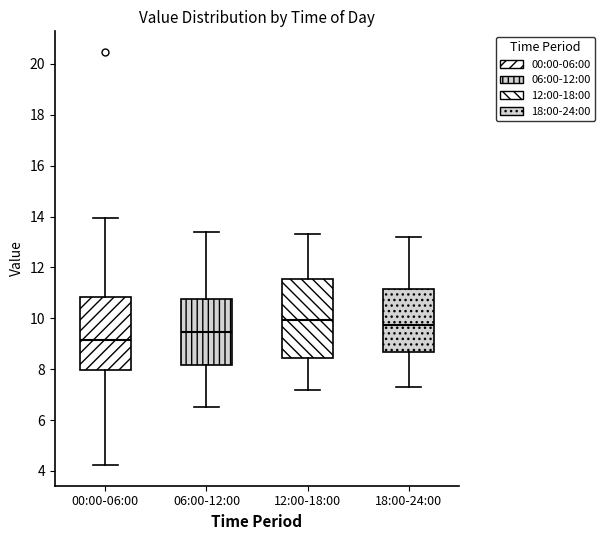

Reading left to right, read every box against the y-axis: the position of its median line, the range the box covers, and the ends of its whiskers. The values are not printed on the chart, so give them approximately, as read against the axis.

00:00-06:00: median 9.2, box 8.0 to 10.8, whiskers 4.2 to 14.0
06:00-12:00: median 9.4, box 8.2 to 10.8, whiskers 6.6 to 13.4
12:00-18:00: median 10.0, box 8.4 to 11.6, whiskers 7.2 to 13.4
18:00-24:00: median 9.8, box 8.6 to 11.2, whiskers 7.4 to 13.2